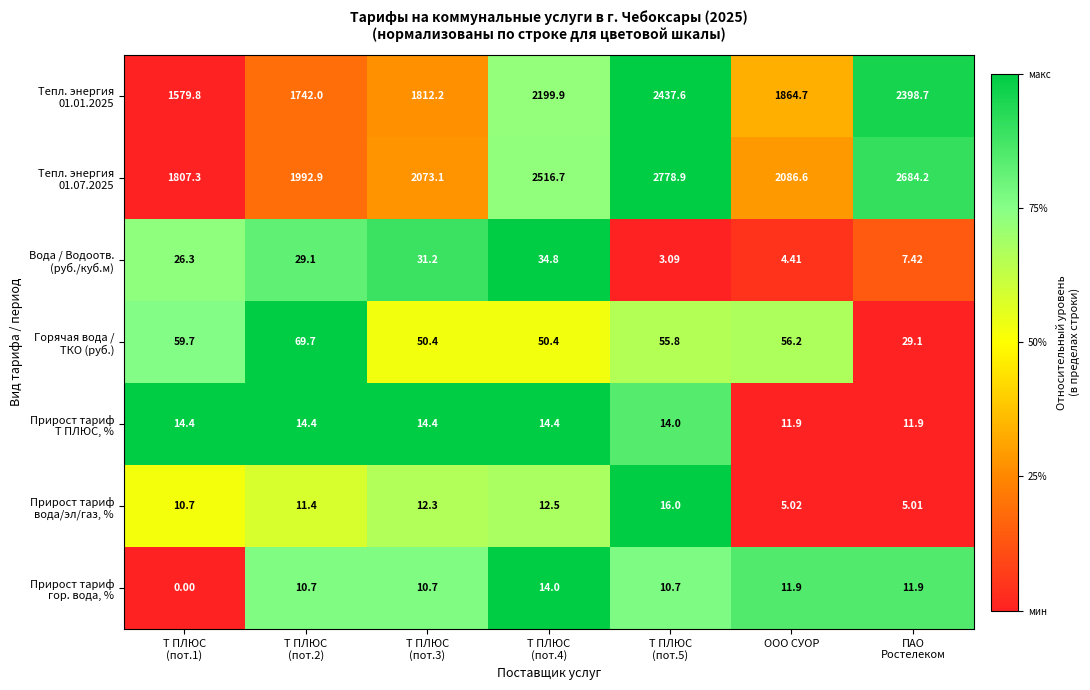

Count the number of categories in the chart.

7